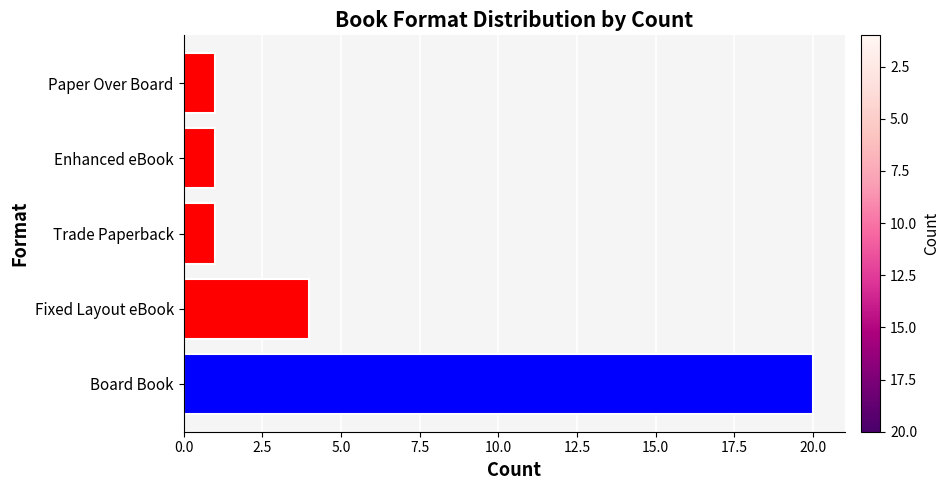

The value at Fixed Layout eBook is 4. True or false?

True